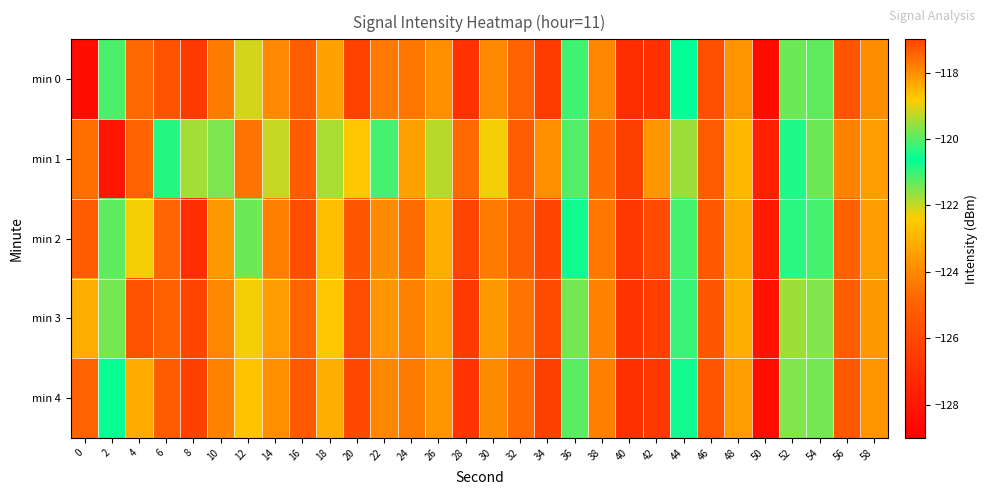

At how many categories does at least one series exceed -121?

10